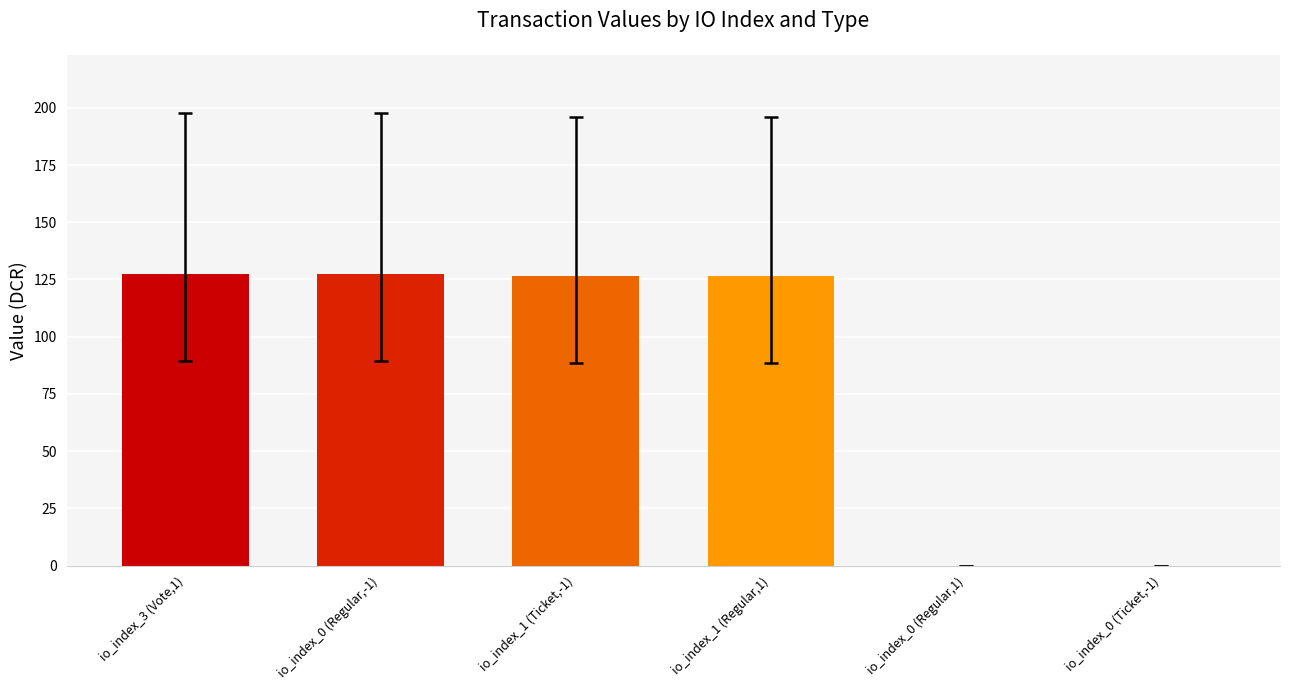

What is the average value?

84.7